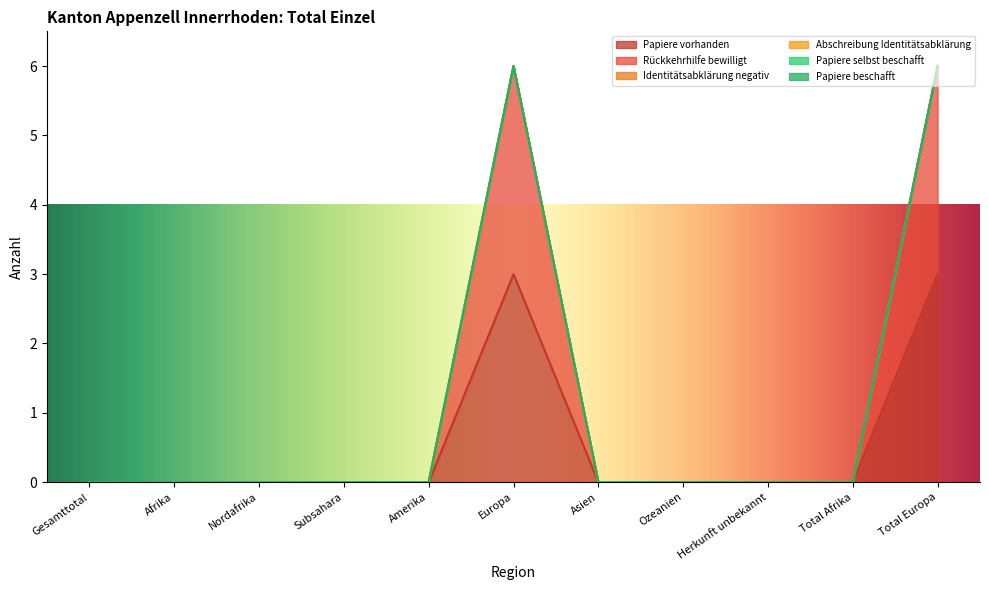

Between Asien and Ozeanien, which series saw the biggest shift?

Papiere vorhanden